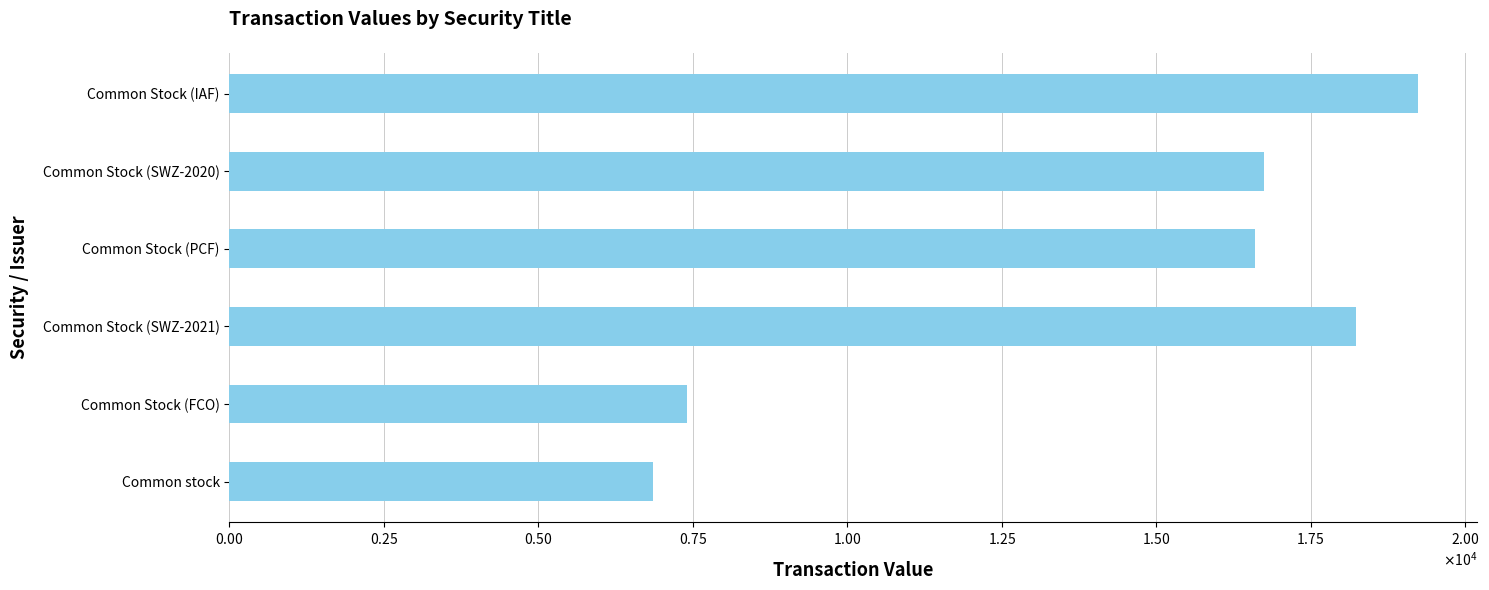

What is the greatest value displayed?

19240